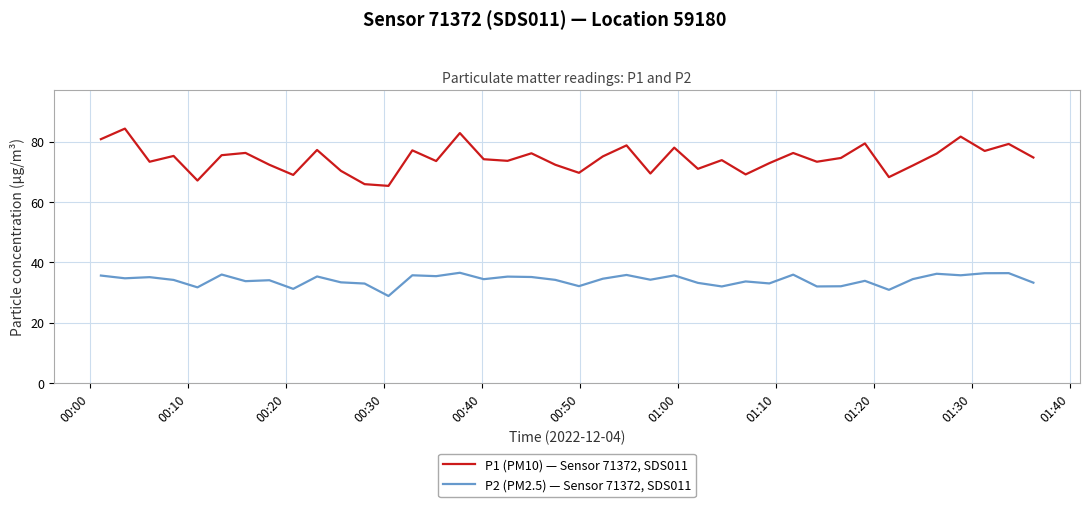

True or false: P2 (PM2.5) — Sensor 71372, SDS011 and P1 (PM10) — Sensor 71372, SDS011 cross at least once.

False